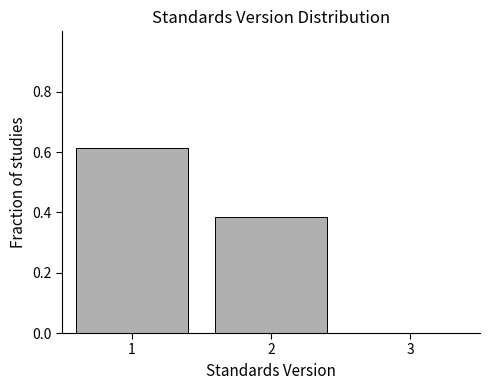

Is it true that the value at 1 is 0.3?

False